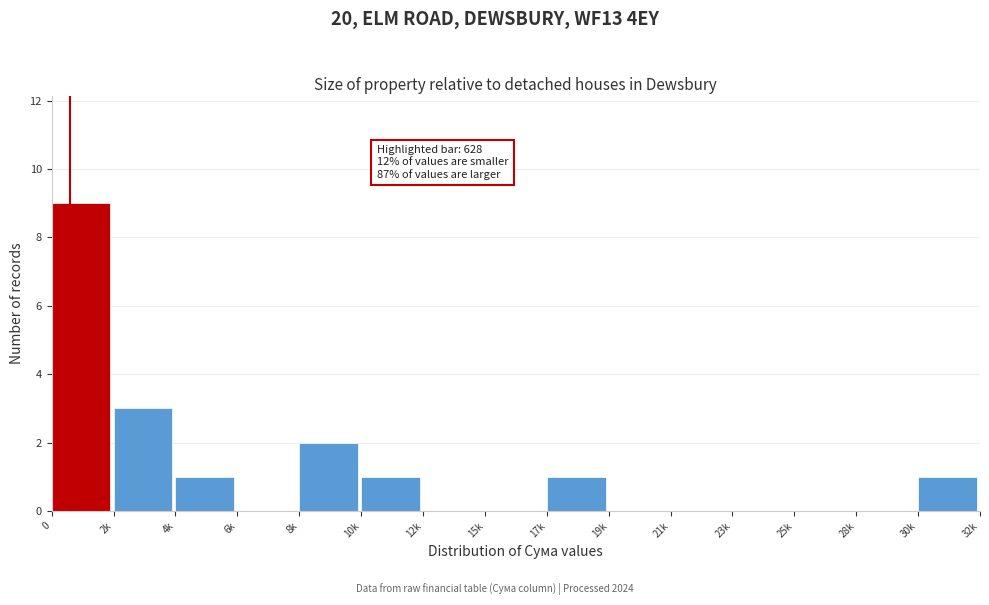

Reading right to left, list all the values displayed in this chart.

30k=1	28k=0	25k=0	23k=0	21k=0	19k=0	17k=1	15k=0	12k=0	10k=1	8k=2	6k=0	4k=1	2k=3	0=9